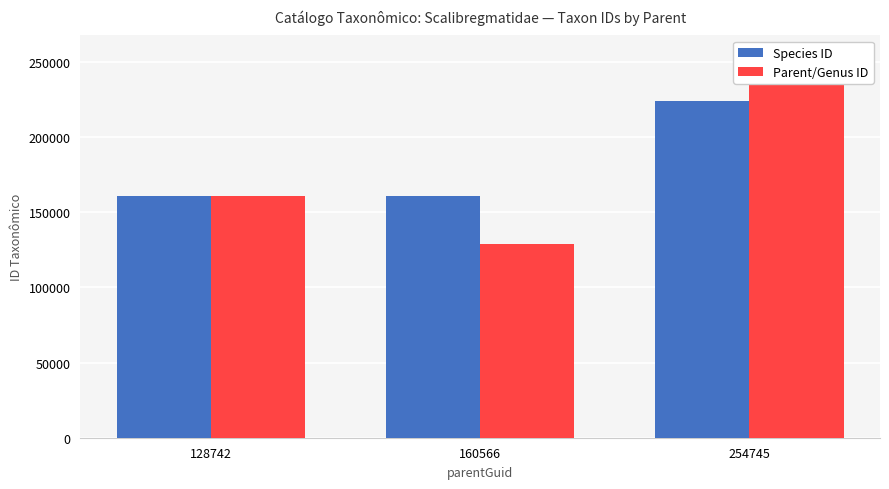

Reading left to right, list all the values displayed in this chart.

Species ID: 160728	160566	223557
Parent/Genus ID: 160566	128742	254745